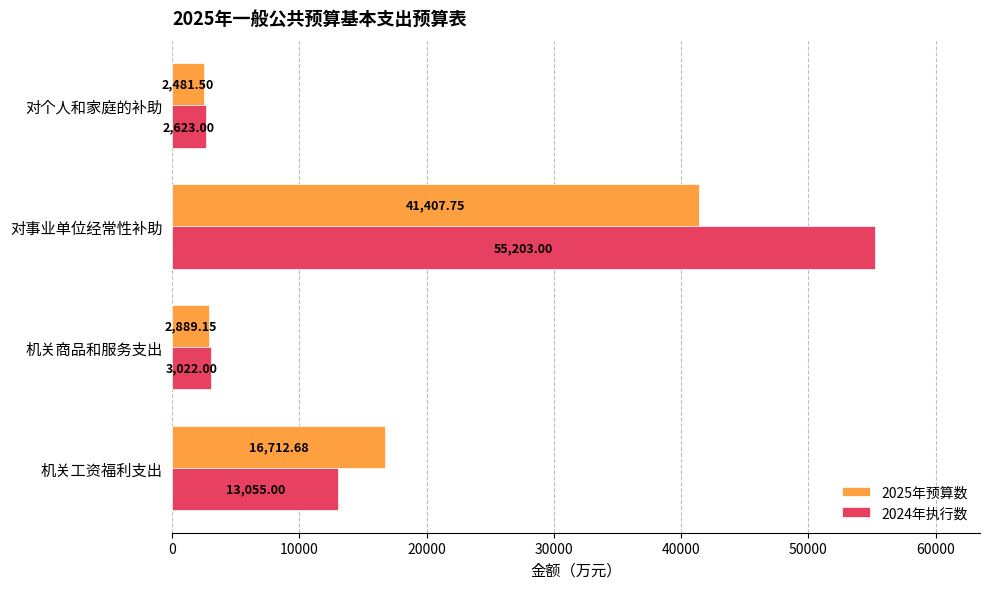

At which label is 2024年执行数 closest to 28913?

机关工资福利支出